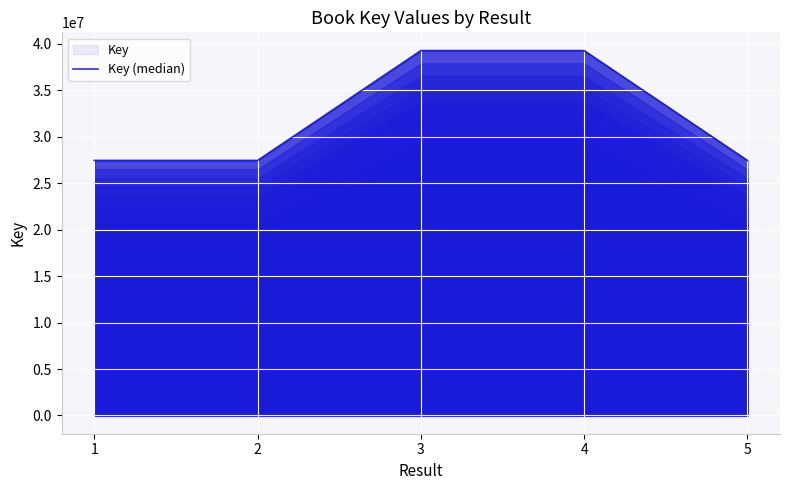

Is it true that the value at 1 is 27462055?

True